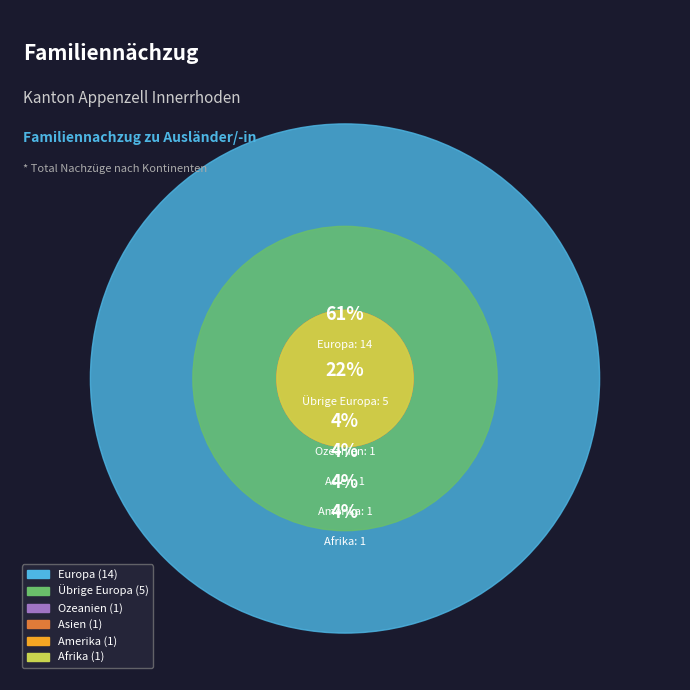

Count the number of slices in the pie.

6